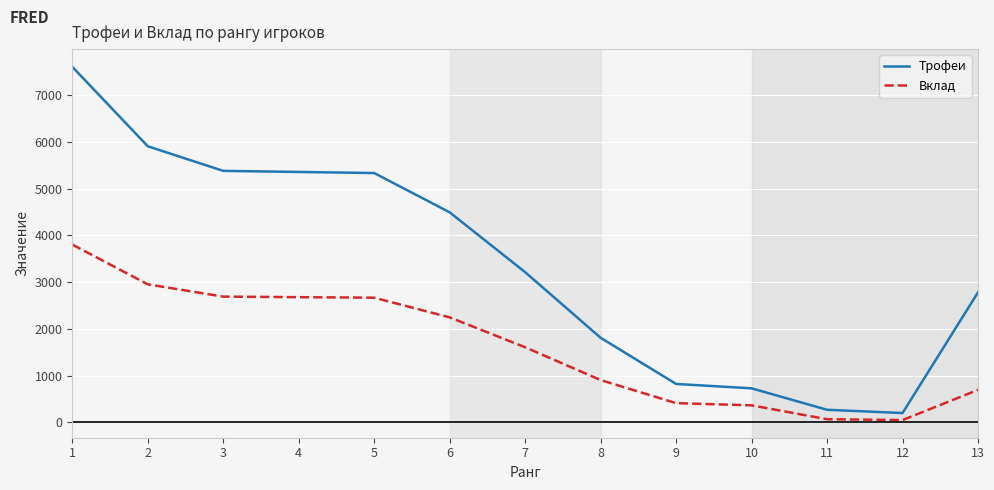

Rank the series at 3 from highest to lowest value.

Трофеи, Вклад